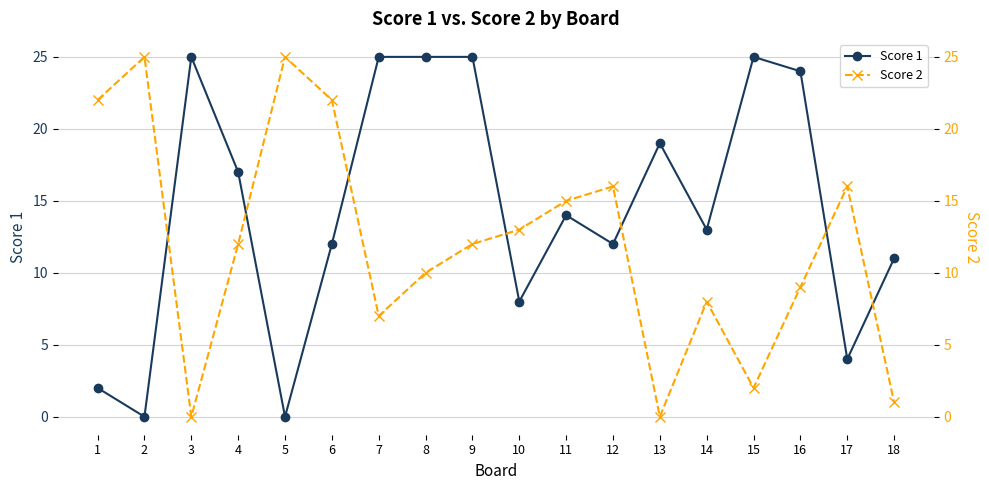

How many lines are shown in the chart?

2